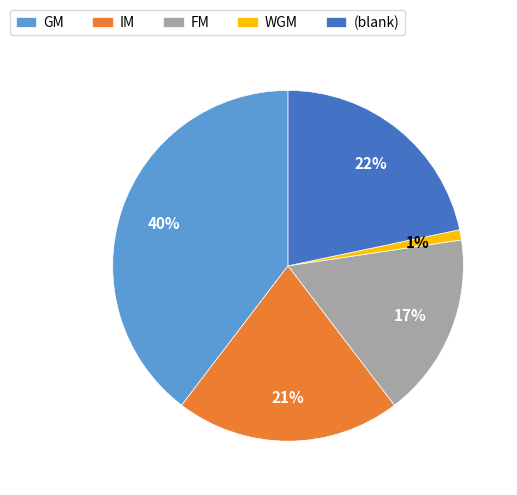

Is GM the majority of the pie?

No